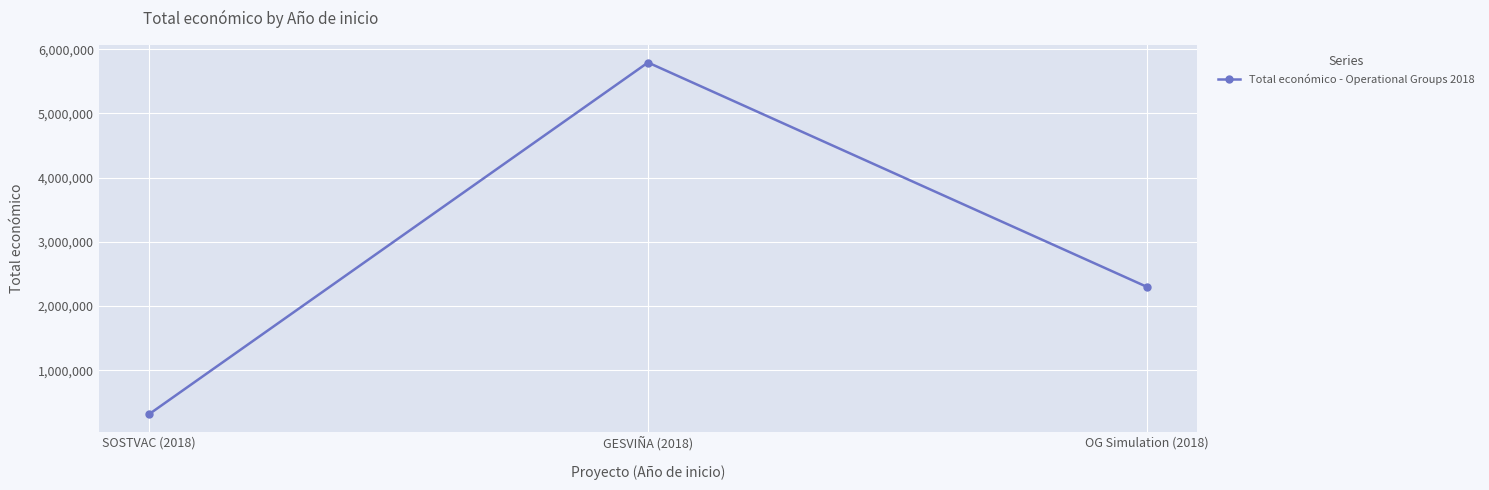

Is it true that the value at OG Simulation (2018) is 4045140?

False